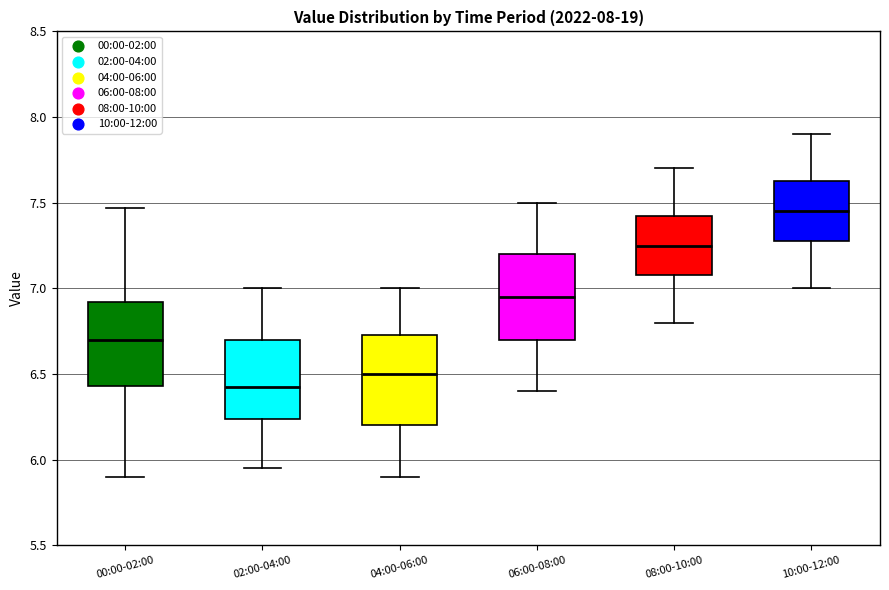

Which box has the lowest median line?

02:00-04:00